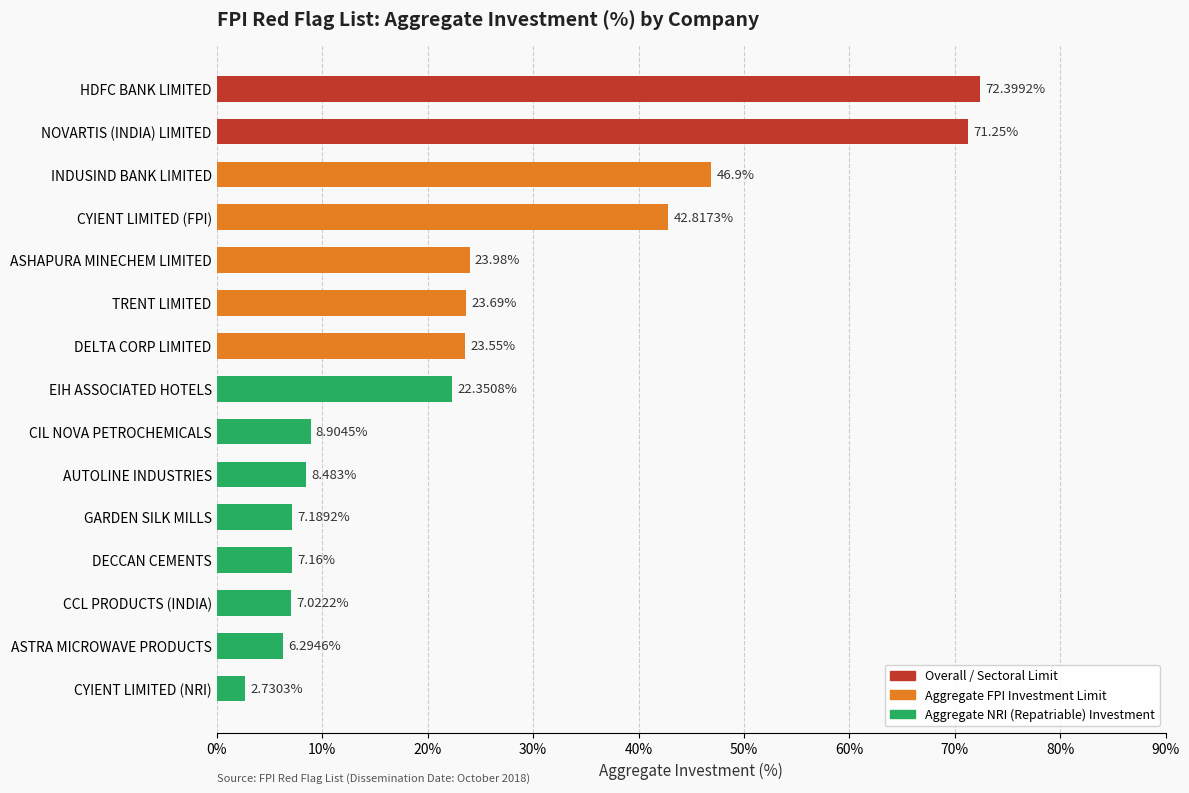

How many bars are there in total?

15